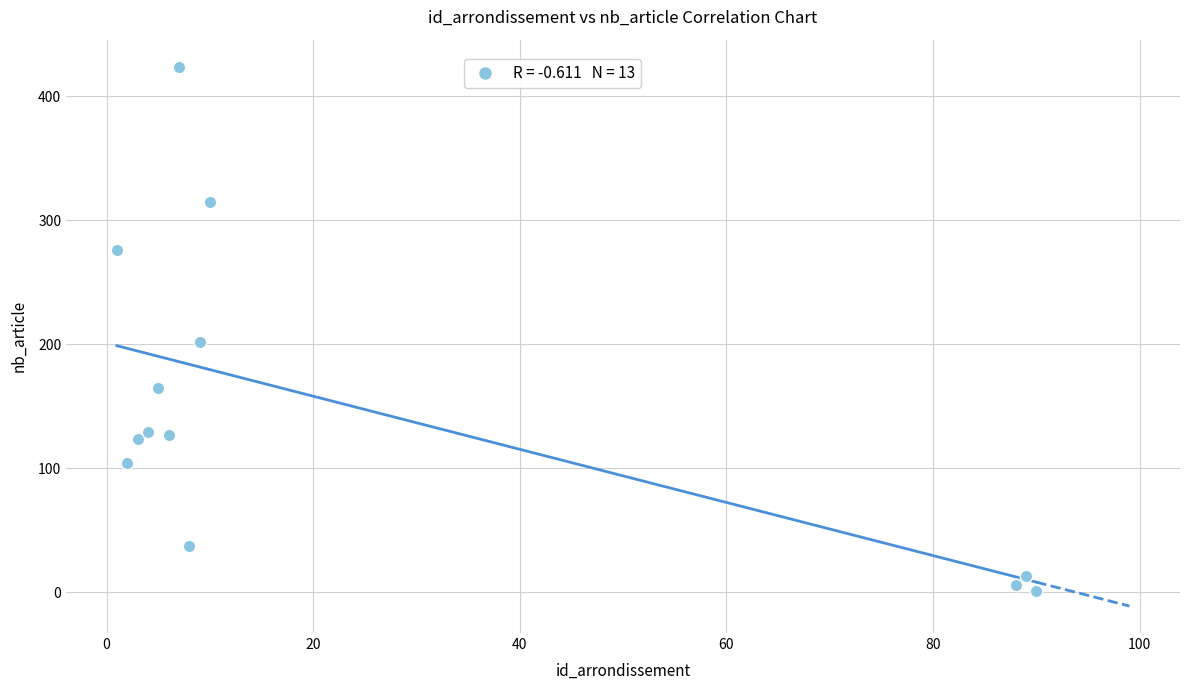

What Y value in the scatter plot is closest to 212?

202